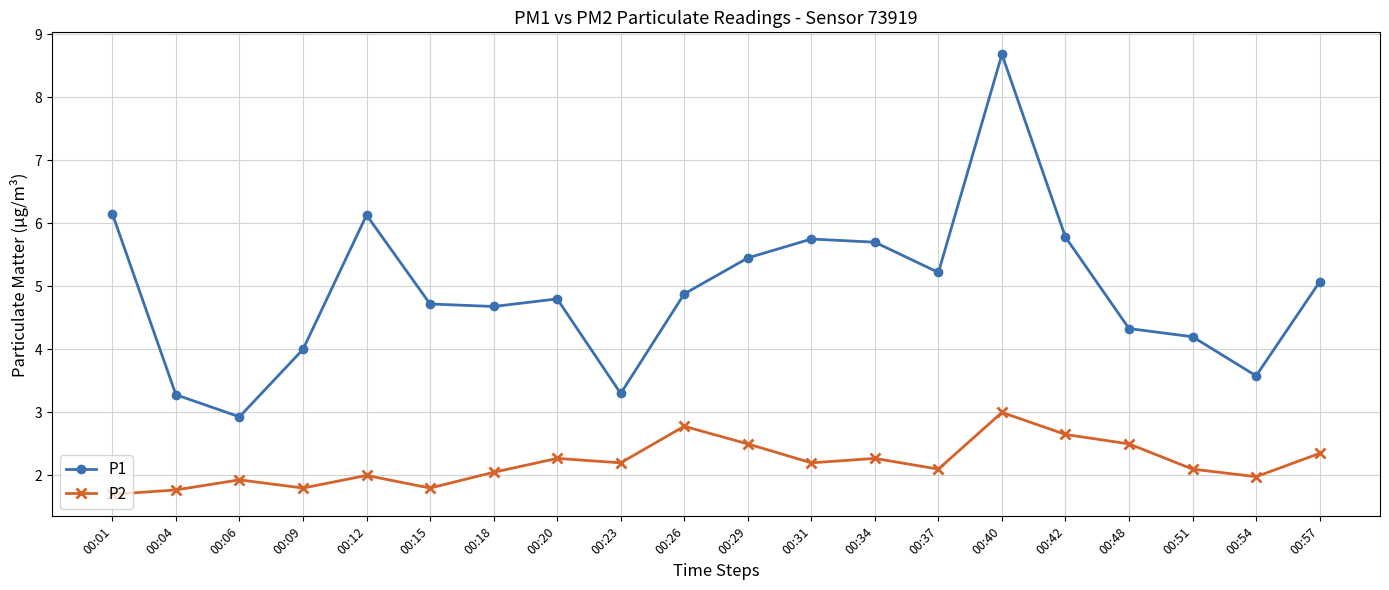

List the series in order of their overall mean, highest first.

P1, P2